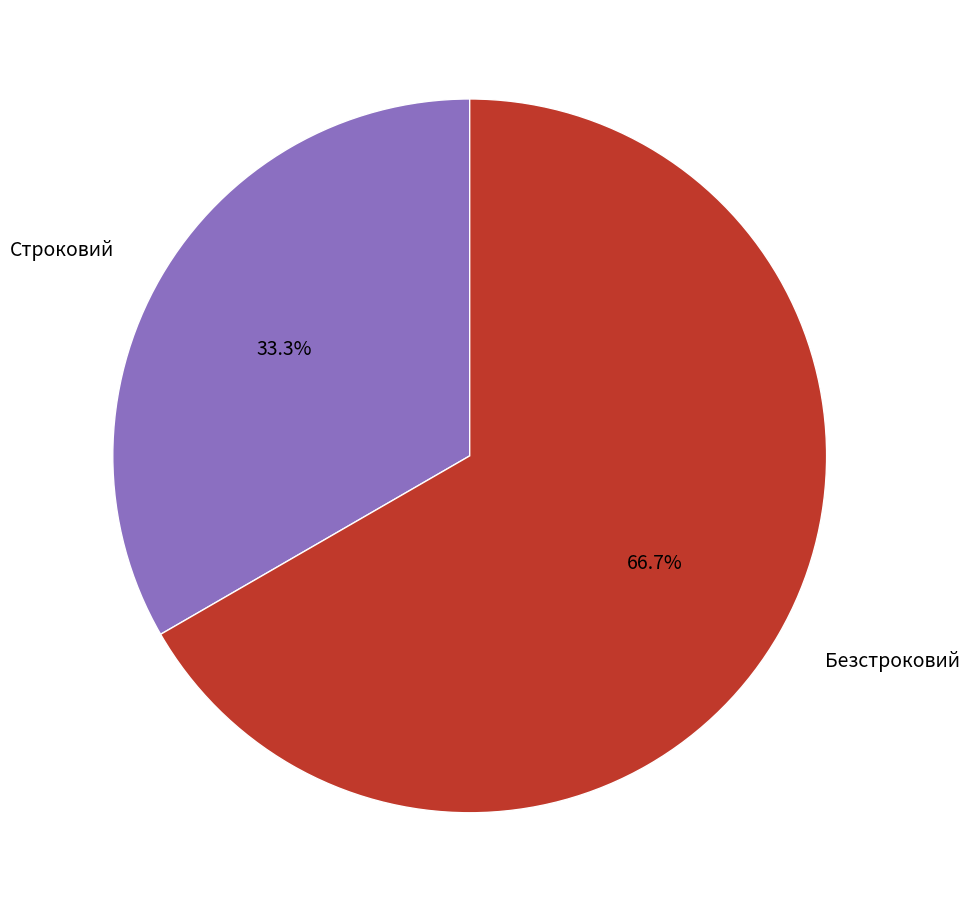

Count the number of slices in the pie.

2